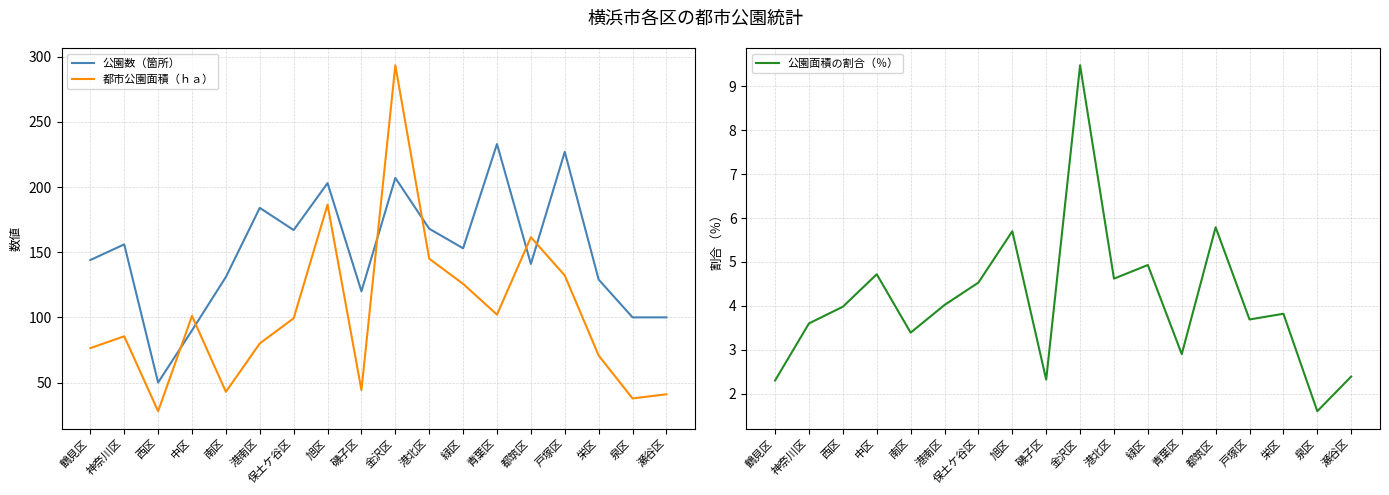

Does the chart display data point markers on the line(s)?

No